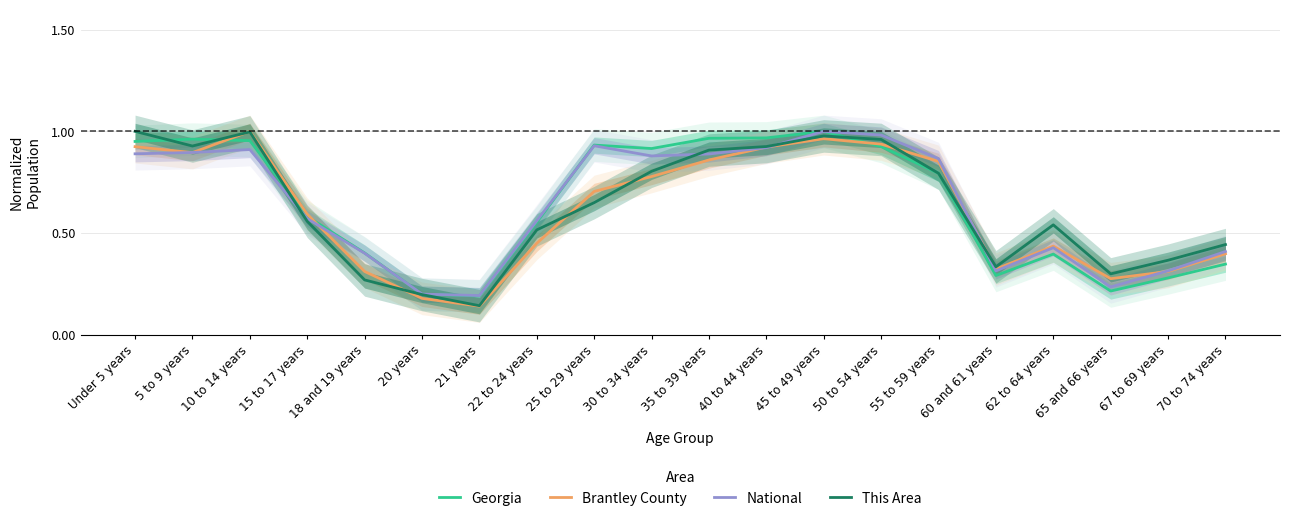

Reading left to right, list all the values displayed in this chart.

Georgia: 1.0	1.0	1.0	0.6	0.4	0.2	0.2	0.6	0.9	0.9	1.0	1.0	1.0	0.9	0.8	0.3	0.4	0.2	0.3	0.3
Brantley County: 0.9	0.9	1.0	0.6	0.3	0.2	0.1	0.4	0.7	0.8	0.9	0.9	1.0	0.9	0.9	0.3	0.4	0.3	0.3	0.4
National: 0.9	0.9	0.9	0.6	0.4	0.2	0.2	0.6	0.9	0.9	0.9	0.9	1.0	1.0	0.9	0.3	0.4	0.2	0.3	0.4
This Area: 1.0	0.9	1.0	0.6	0.3	0.2	0.1	0.5	0.6	0.8	0.9	0.9	1.0	1.0	0.8	0.3	0.5	0.3	0.4	0.4